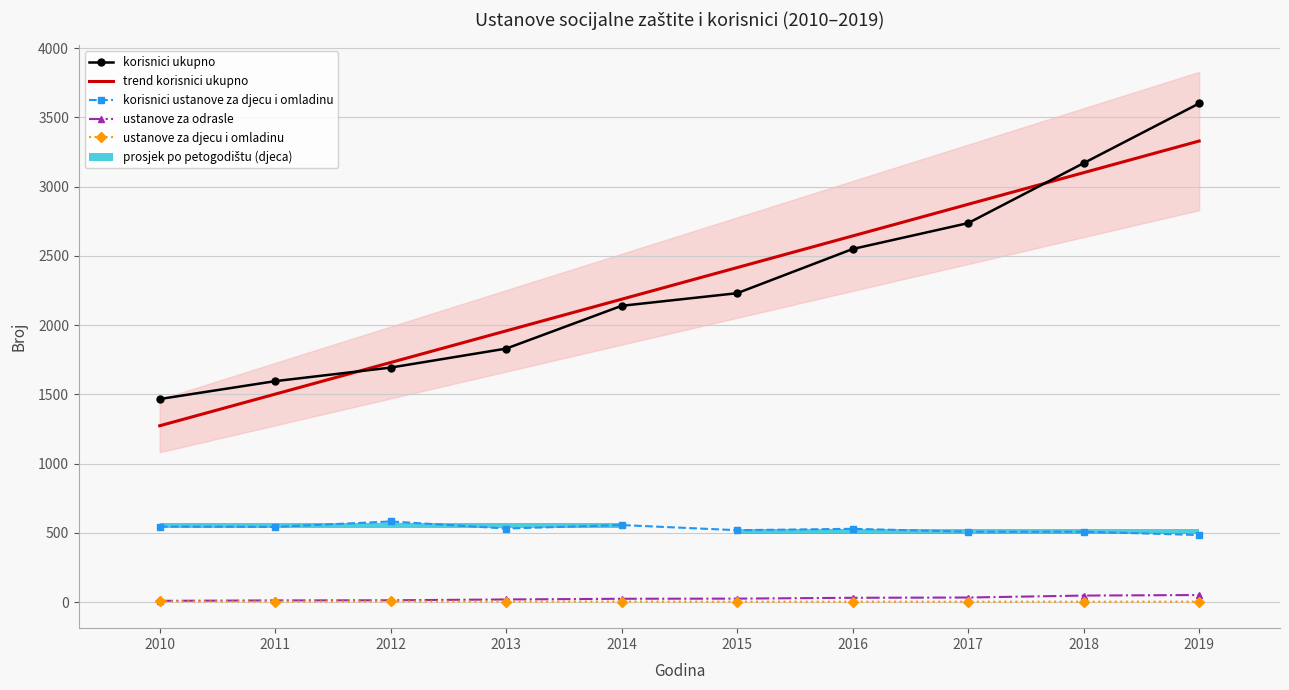

True or false: ustanove za djecu i omladinu has a value of 1.3 at 2012.

False